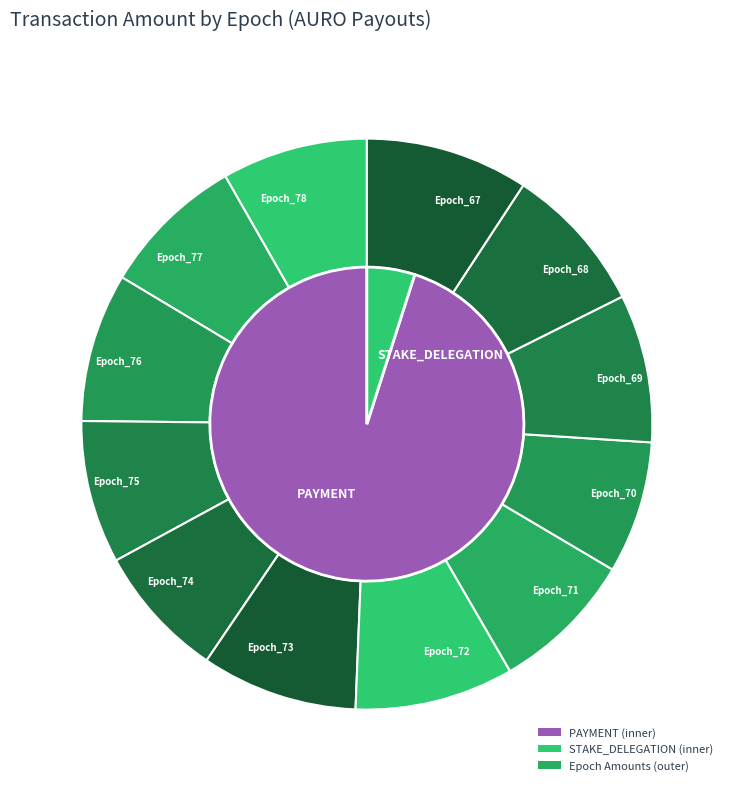

How many slices are in this pie chart?

12